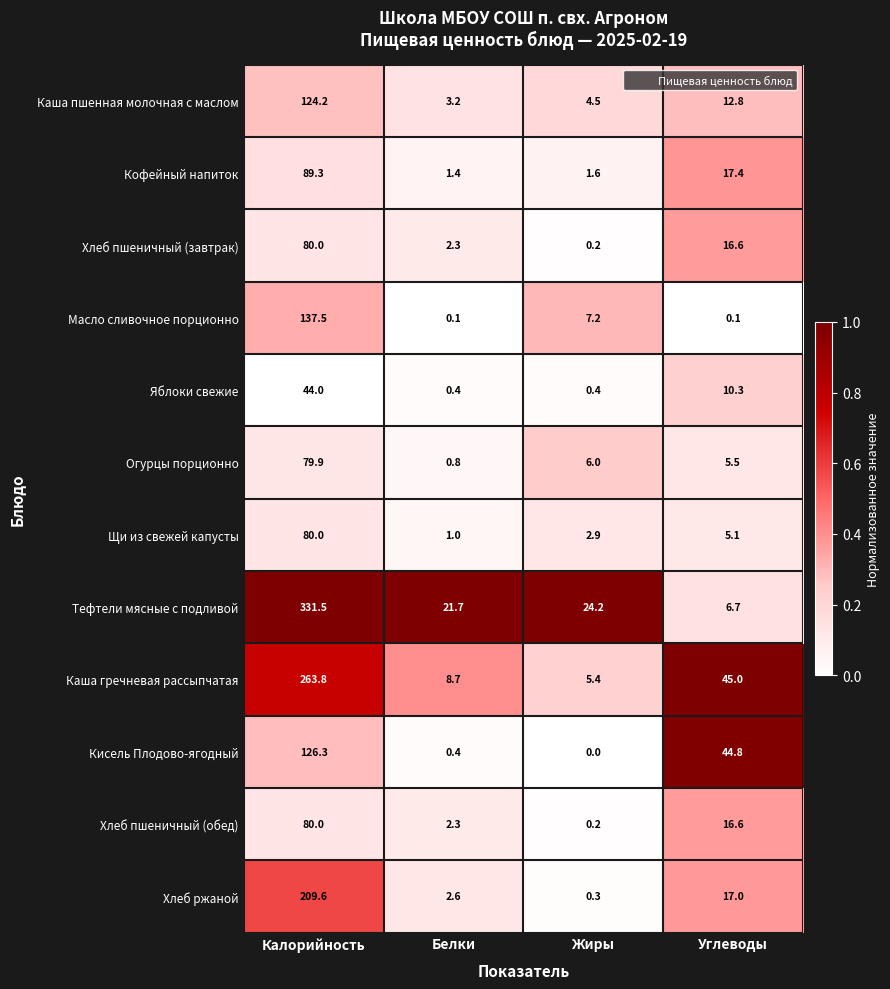

What is the sum of all Хлеб пшеничный (обед) values?

99.1